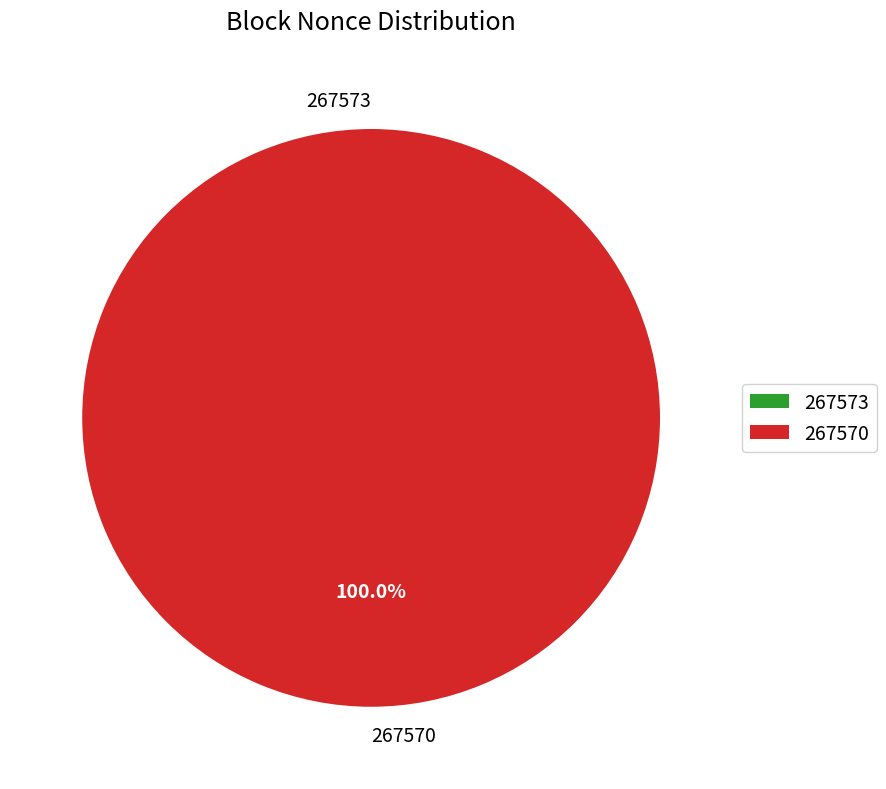

How many segments does this pie chart have?

2